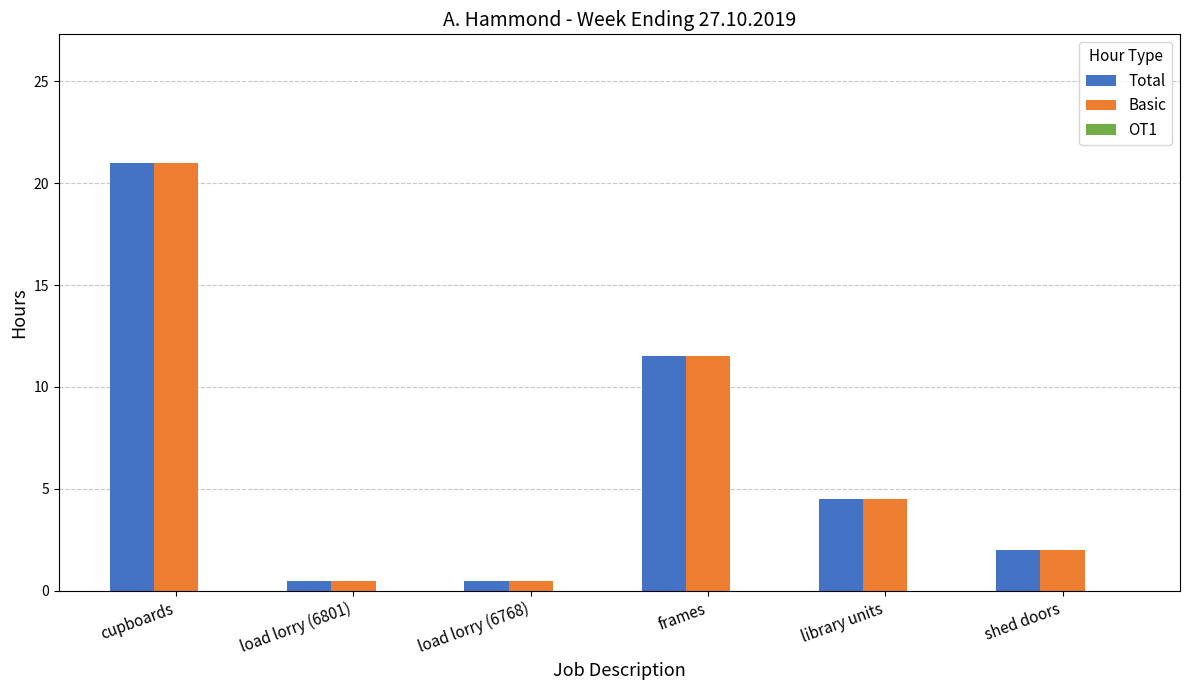

What is the sum of the Basic values at shed doors and load lorry (6768)?

2.5